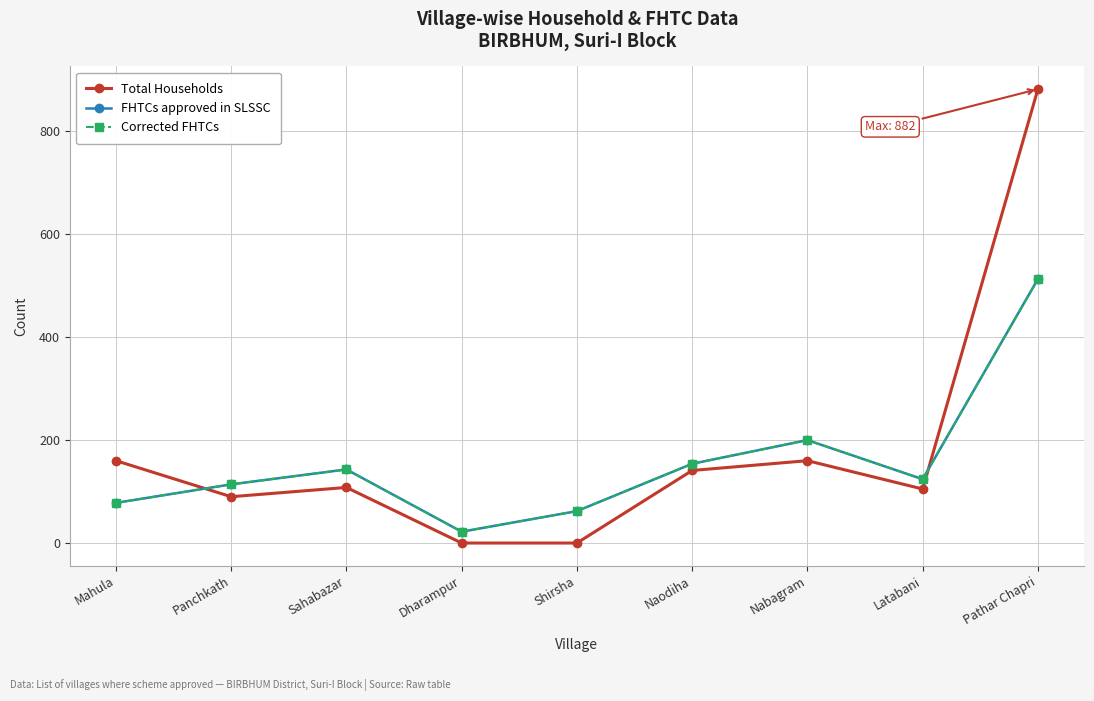

What is the label of the 5th point from the right?

Shirsha